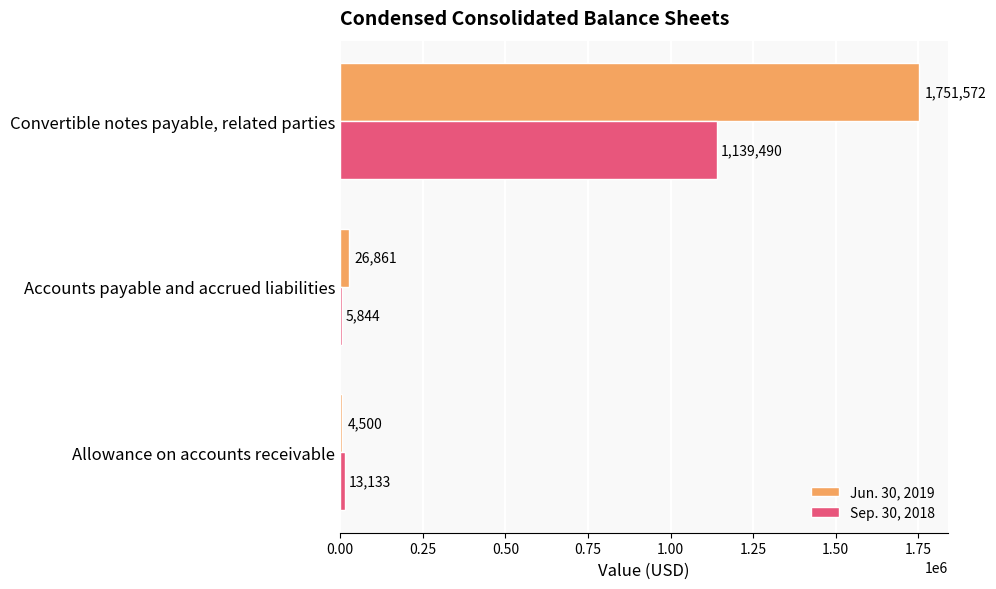

Which series changed the most between Allowance on accounts receivable and Convertible notes payable, related parties?

Jun. 30, 2019